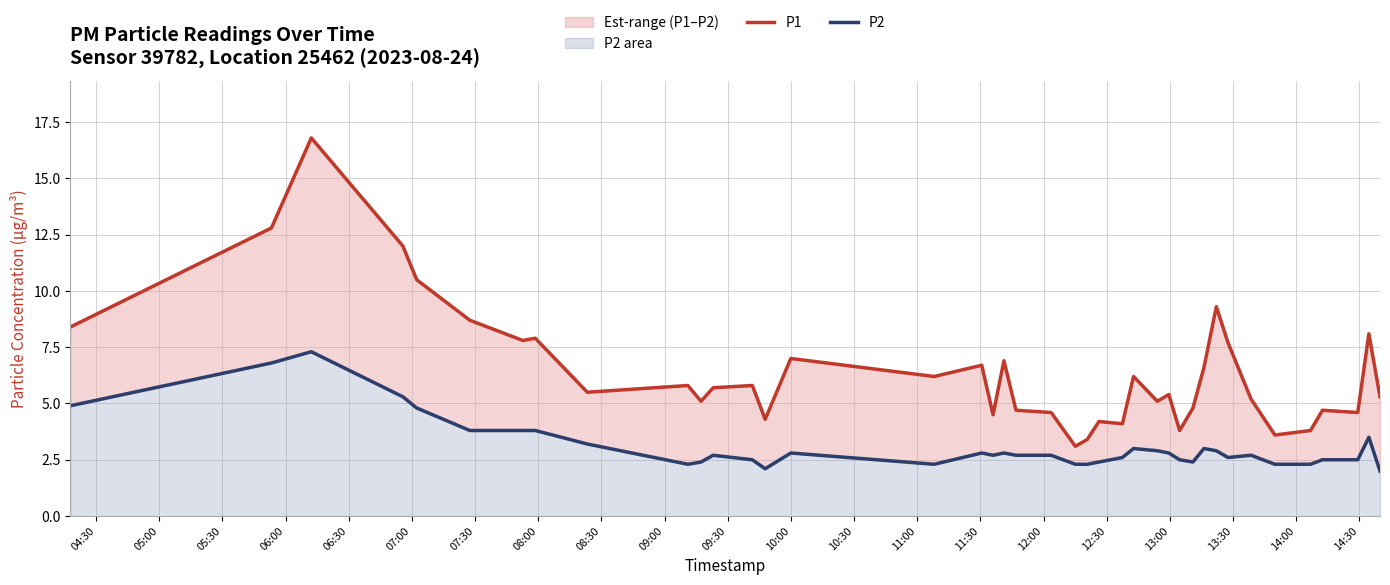

True or false: P2 and P1 cross at least once.

False